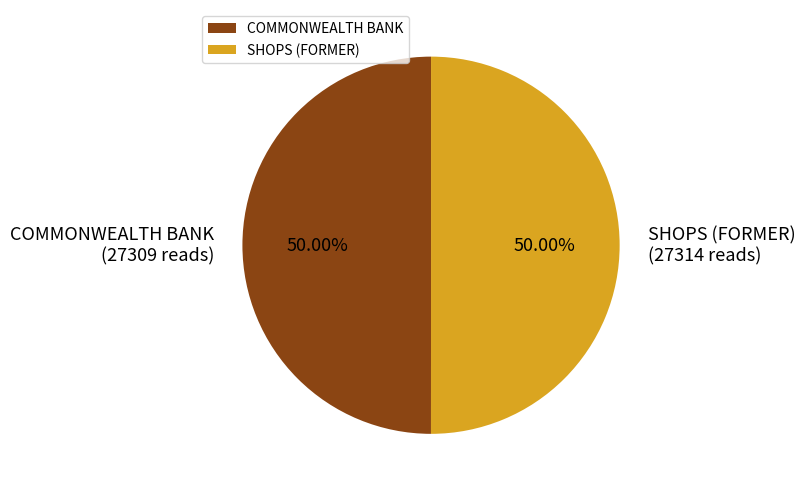

True or false: COMMONWEALTH BANK accounts for 50% of the total.

True